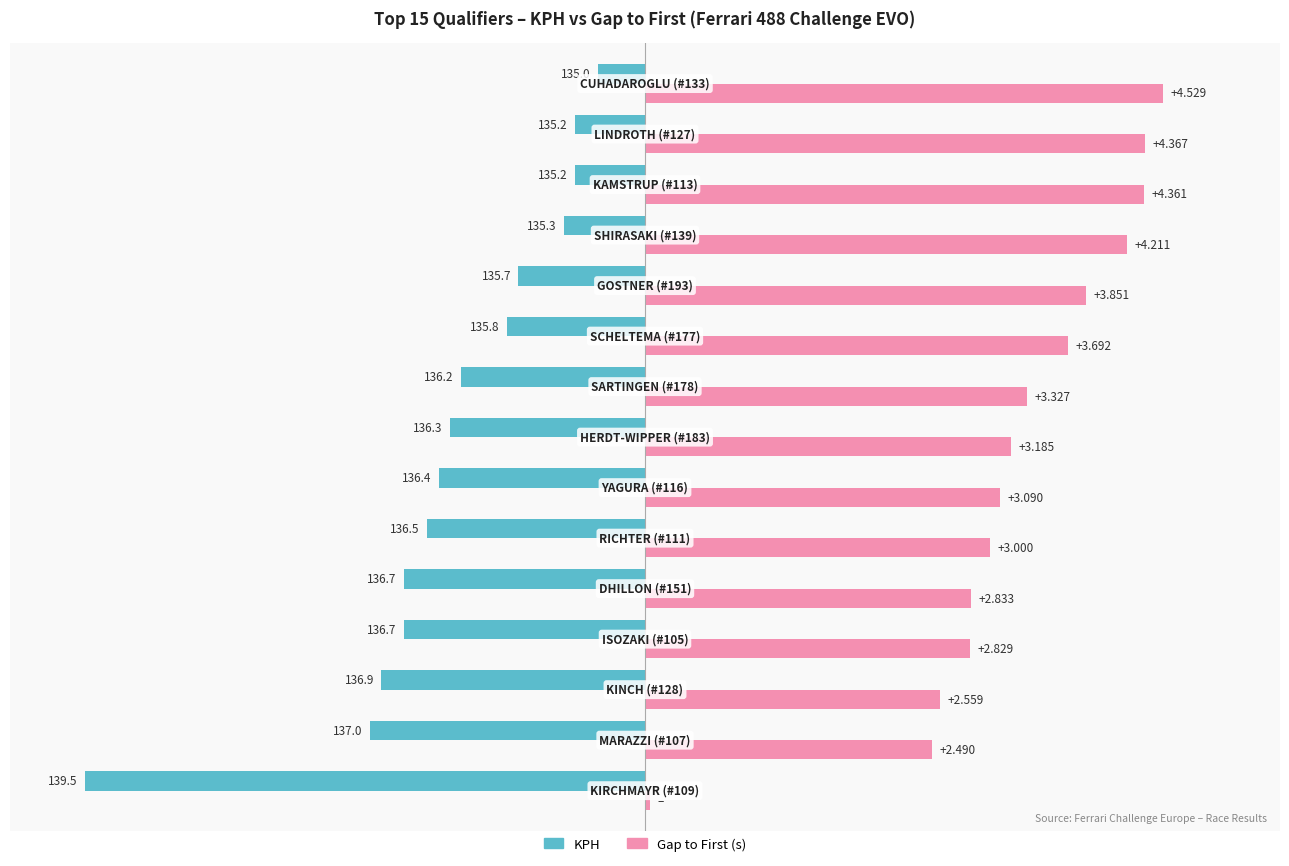

What are all the series names shown in the legend?

KPH, Gap to First (s)